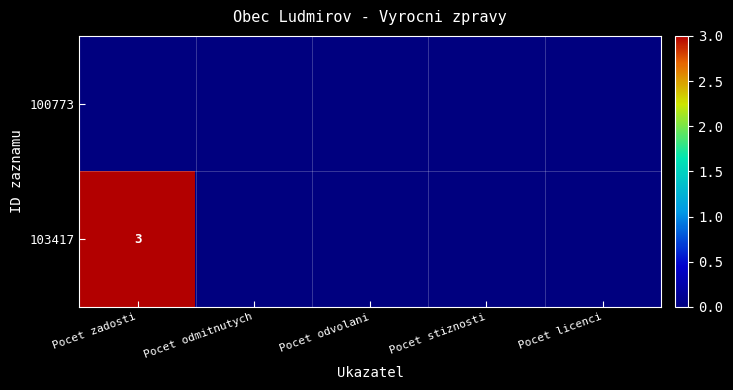

Rank the categories by 100773 value from lowest to highest.

Pocet zadosti, Pocet odmitnutych, Pocet odvolani, Pocet stiznosti, Pocet licenci